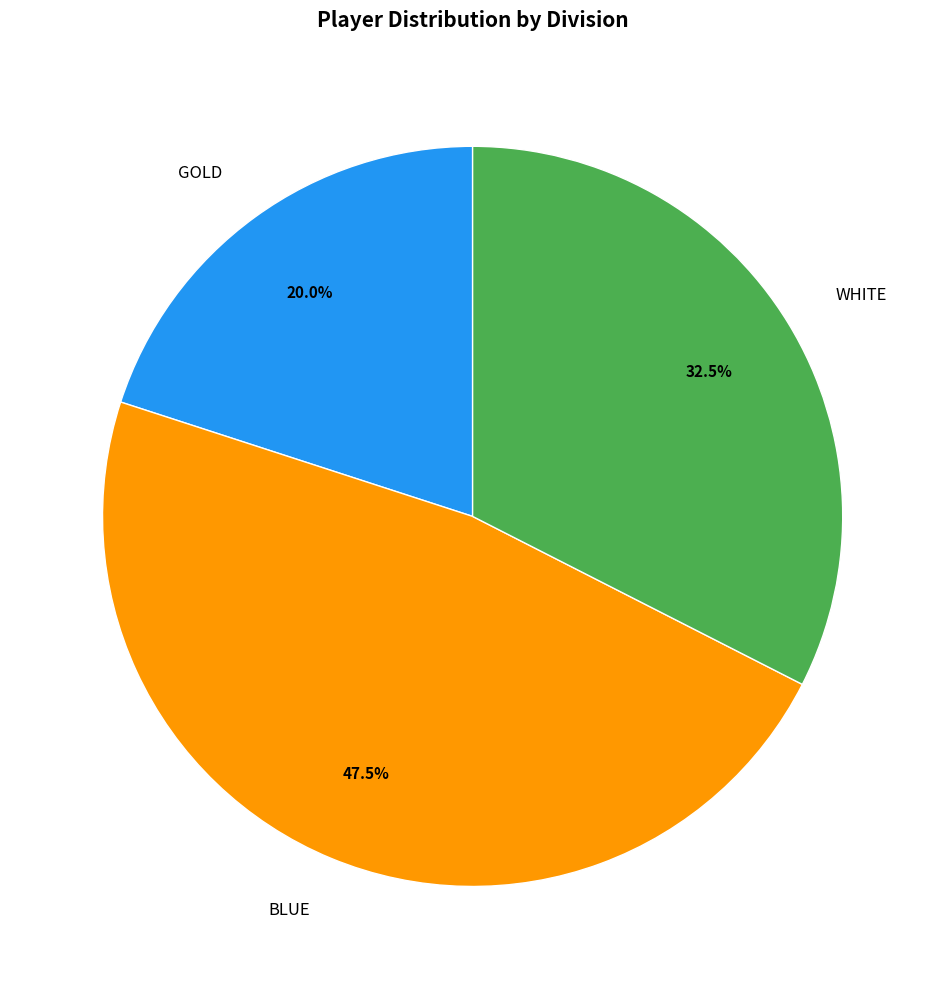

To the nearest percent, what is the combined percentage of BLUE and WHITE?

80%